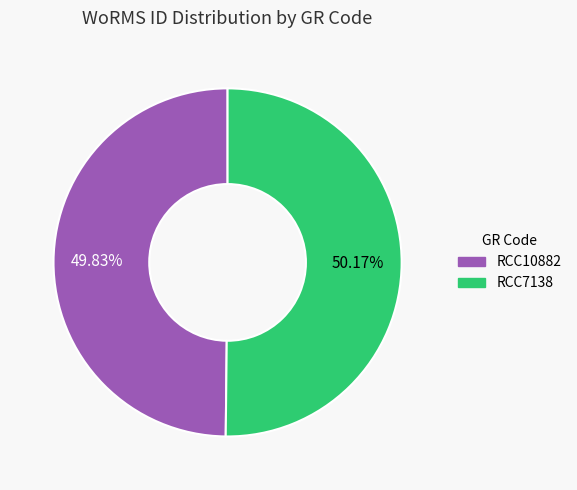

Combined, do RCC10882 and RCC7138 account for over 50%?

Yes